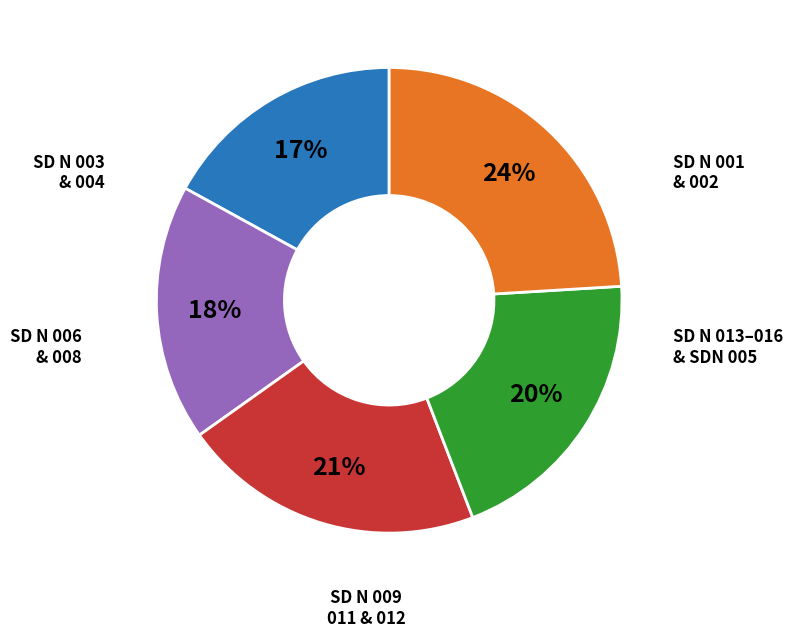

Is there any slice that represents more than half of the pie?

No